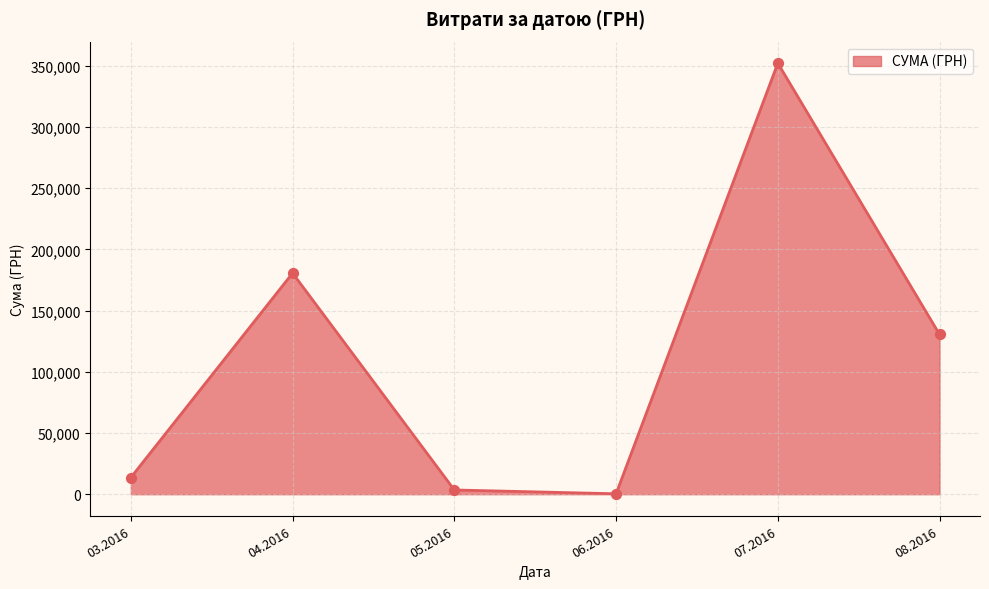

Which has a higher value, 04.2016 or 03.2016?

04.2016